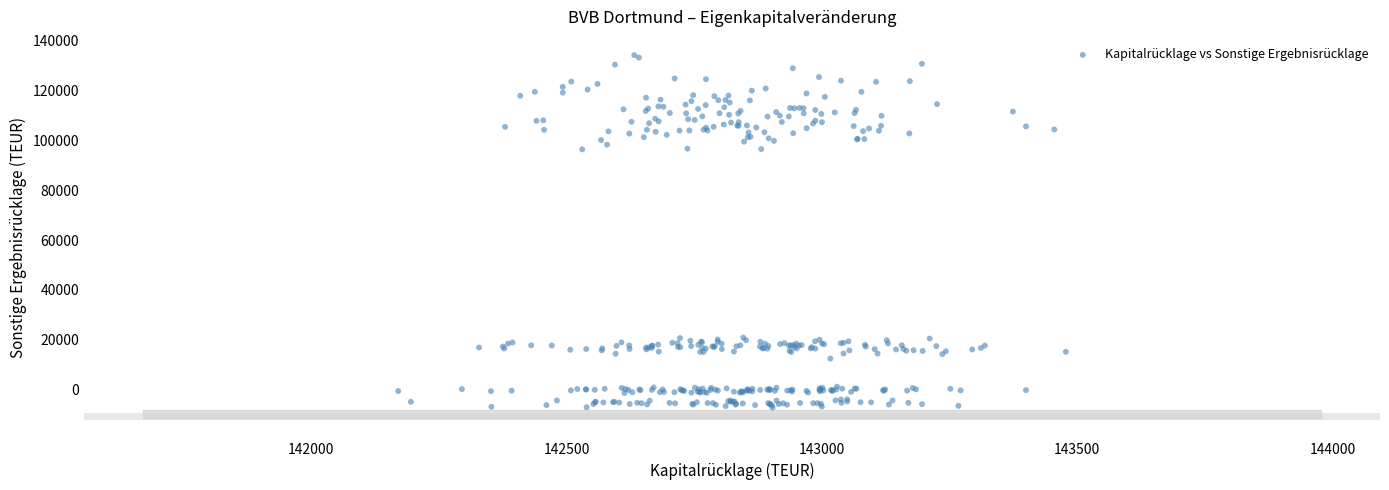

What is the range of X values (max minus min)?

1307.7